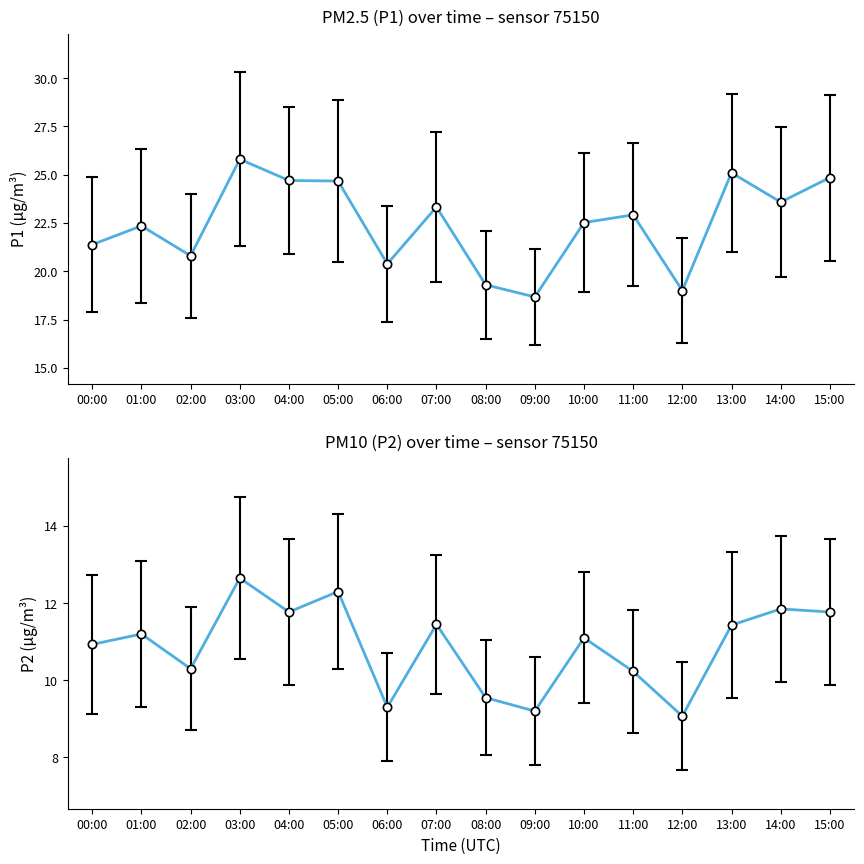

What position from the left is 06:00?

7